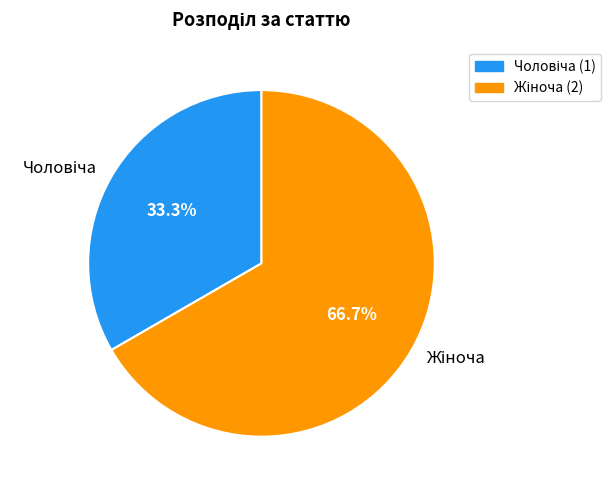

To the nearest percent, what is the average slice percentage?

50%